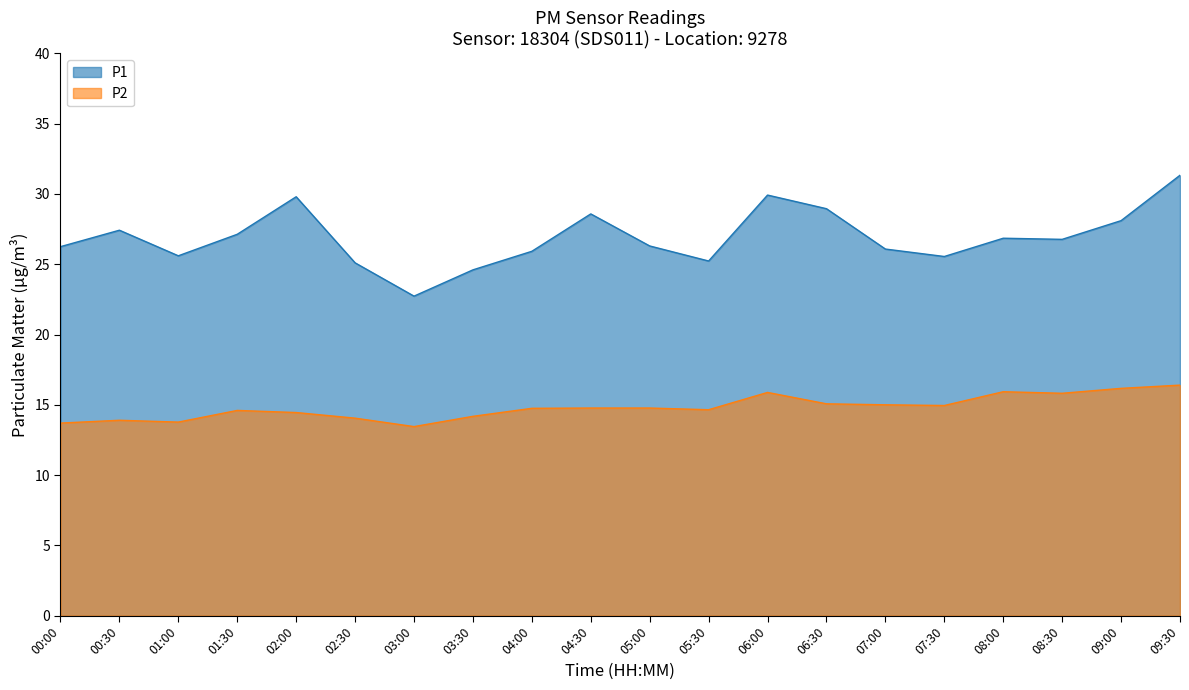

What is the difference between the maximum and second lowest values in the P1 series?

6.7